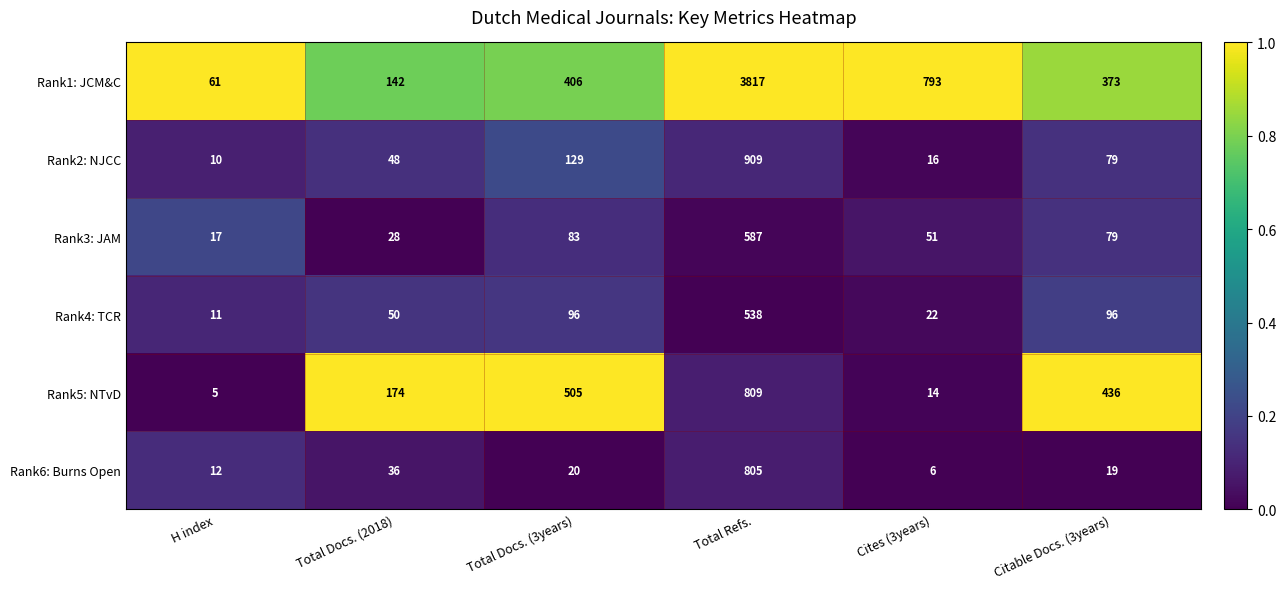

What is the sum of all Rank3: JAM values?

845